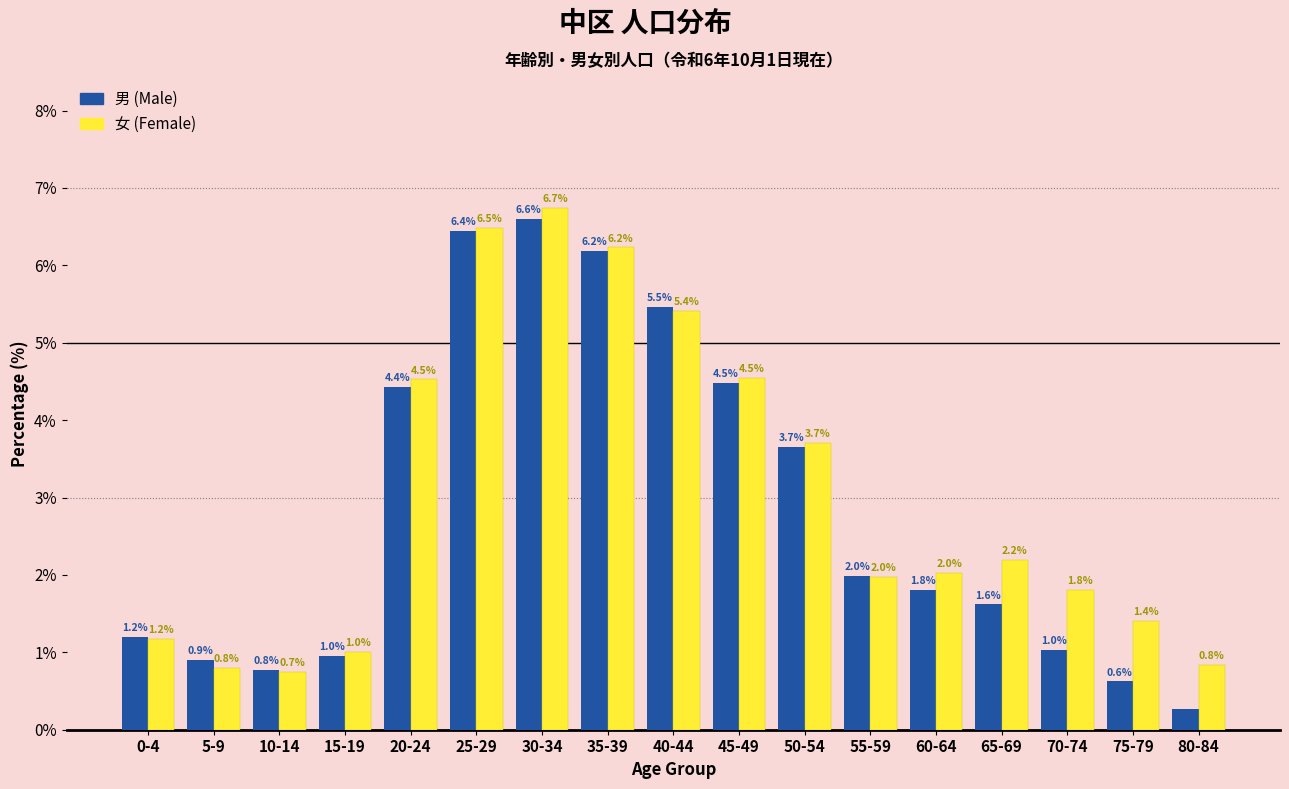

Is the value of 女 (Female) at 25-29 greater than the value of 男 (Male) at 60-64?

Yes